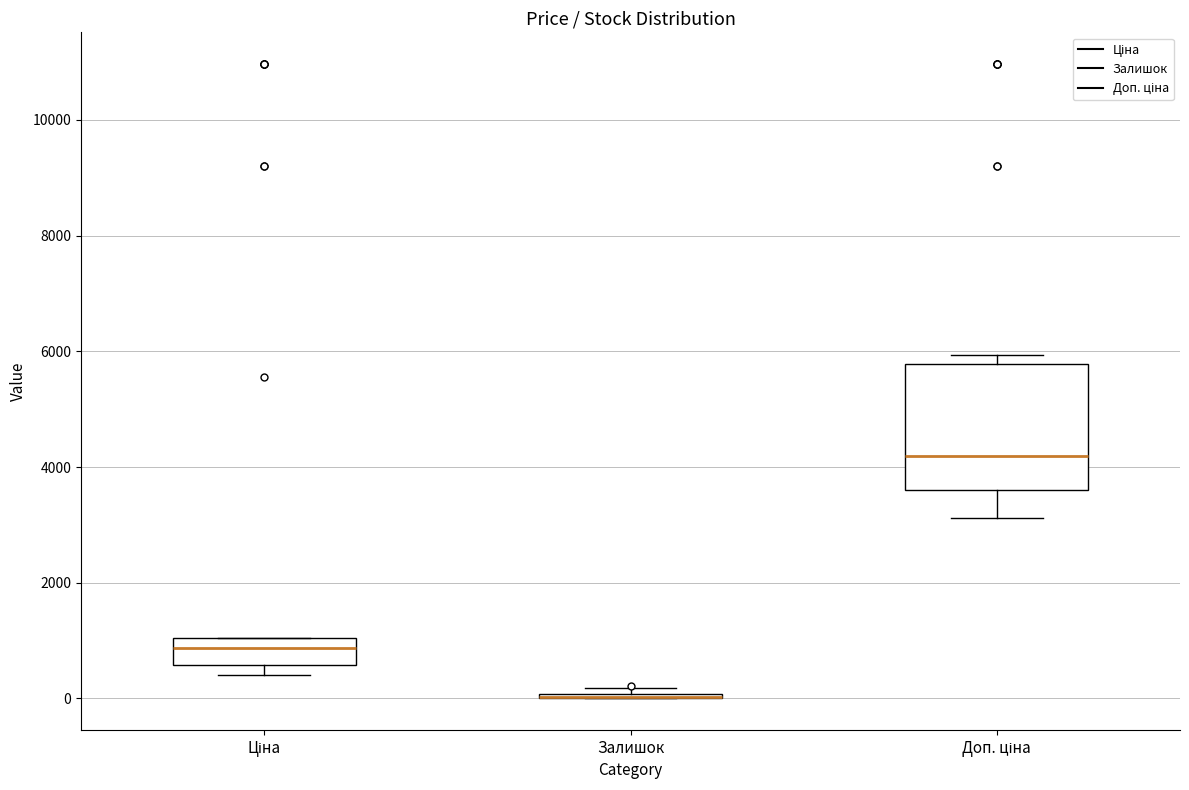

Comparing the boxes themselves (not the whiskers), which one is the tallest?

Доп. ціна